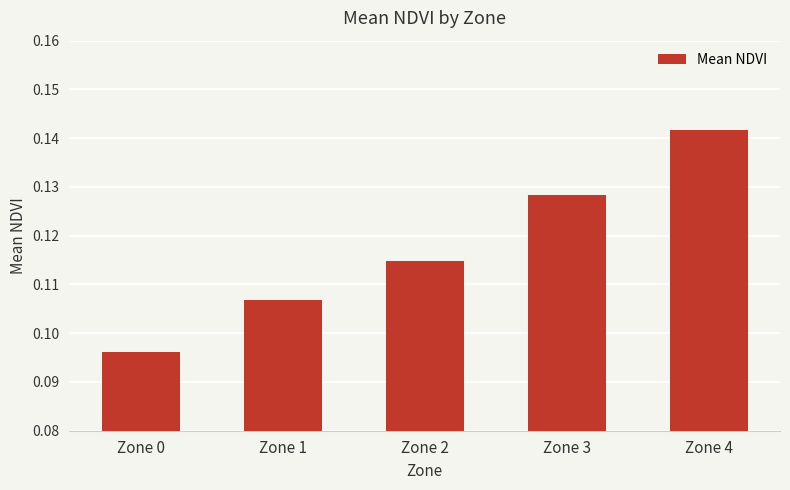

What is the sum of all values?

0.6